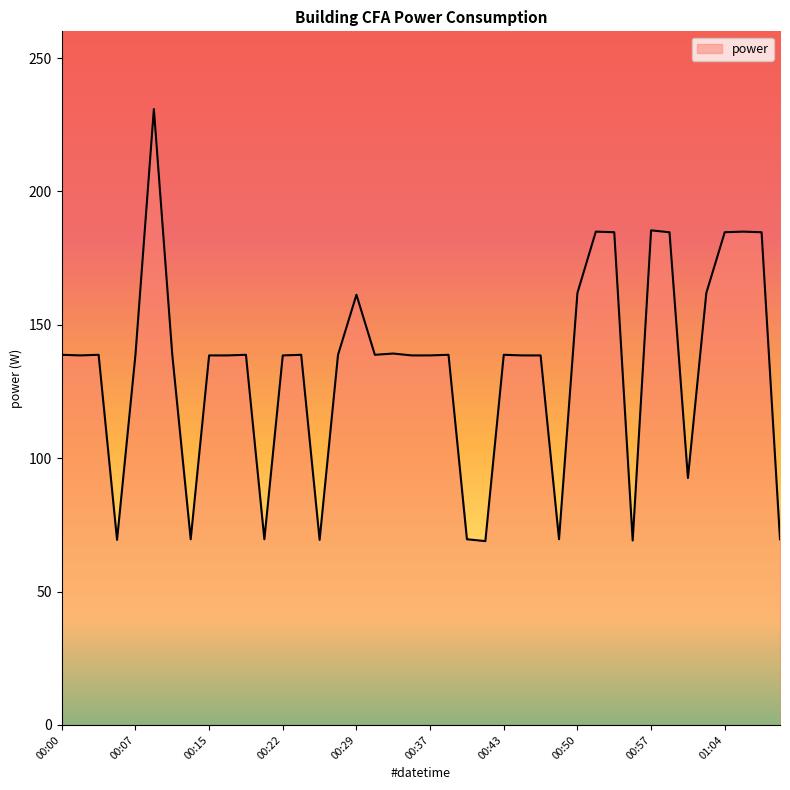

What is the maximum value shown in the chart?

230.9